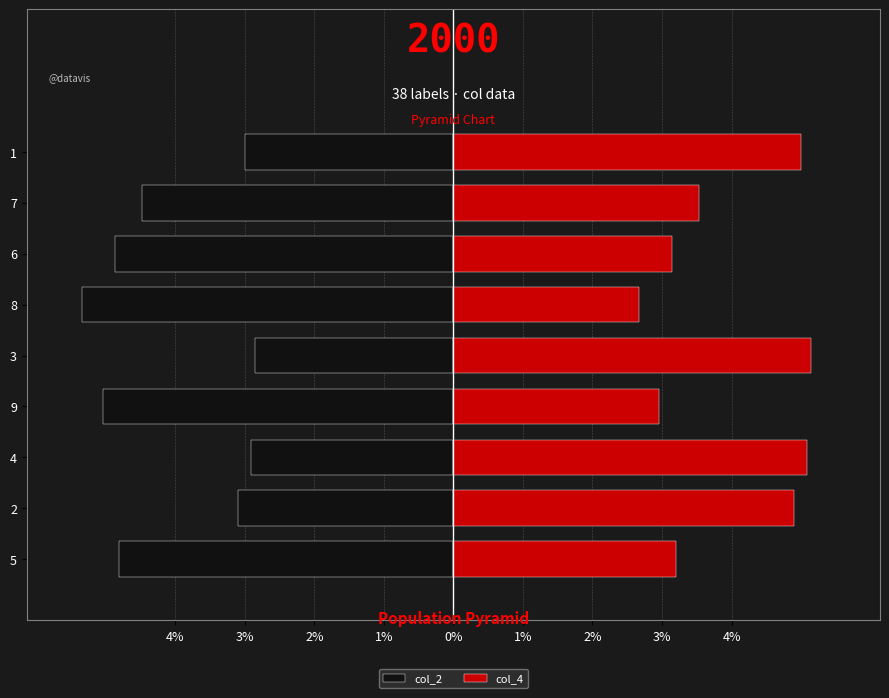

What is the difference between the second highest and second lowest values in the col_2 series?

2.1